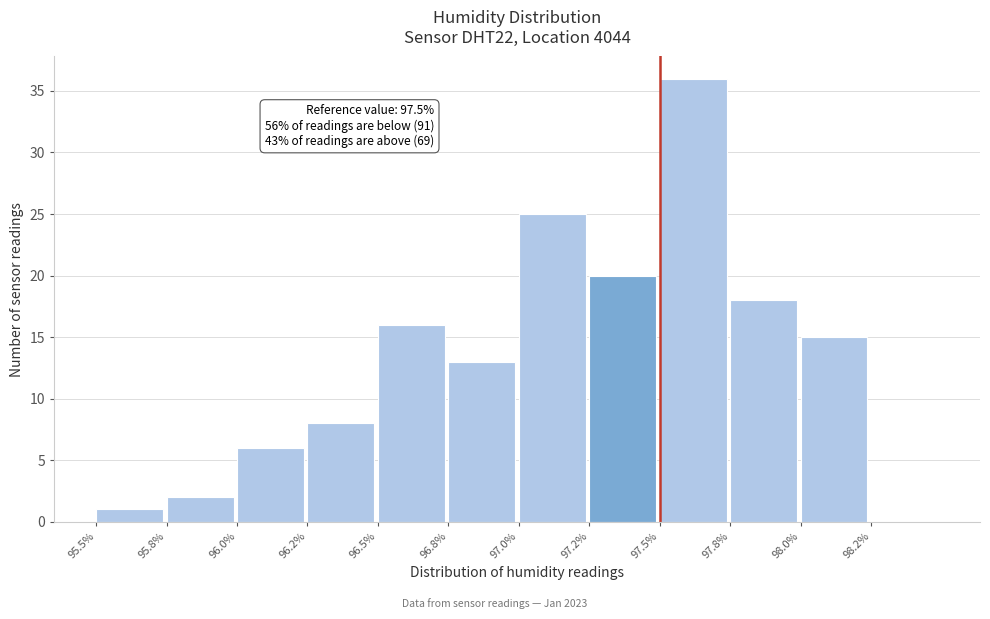

Reading right to left, transcribe all the data shown in this chart.

98.2%=0	98.0%=15	97.8%=18	97.5%=36	97.2%=20	97.0%=25	96.8%=13	96.5%=16	96.2%=8	96.0%=6	95.8%=2	95.5%=1